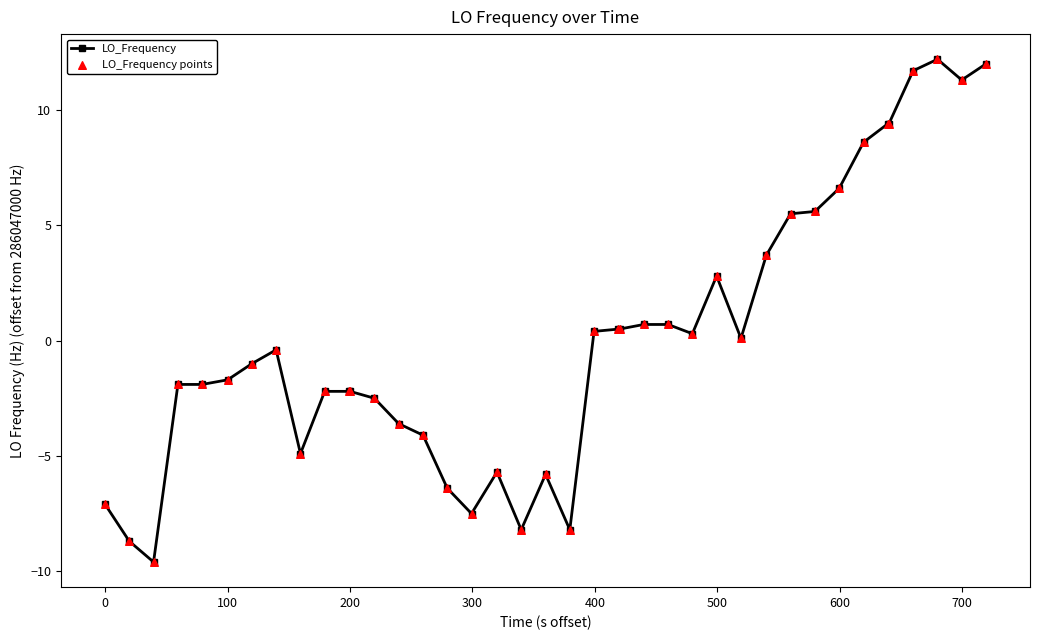

True or false: there are more than 2 points higher than both neighbors.

True